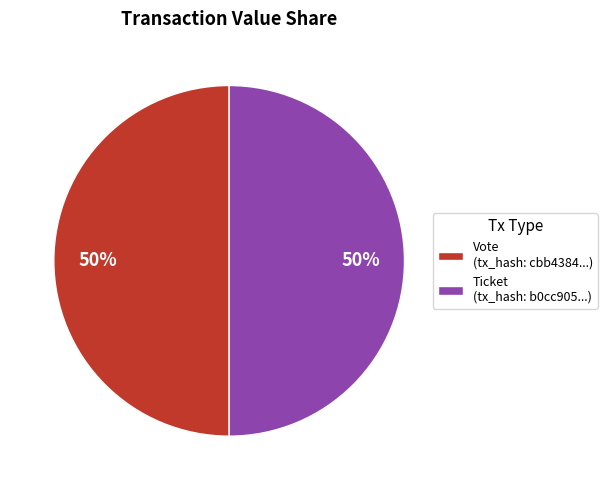

How many segments does this pie chart have?

2